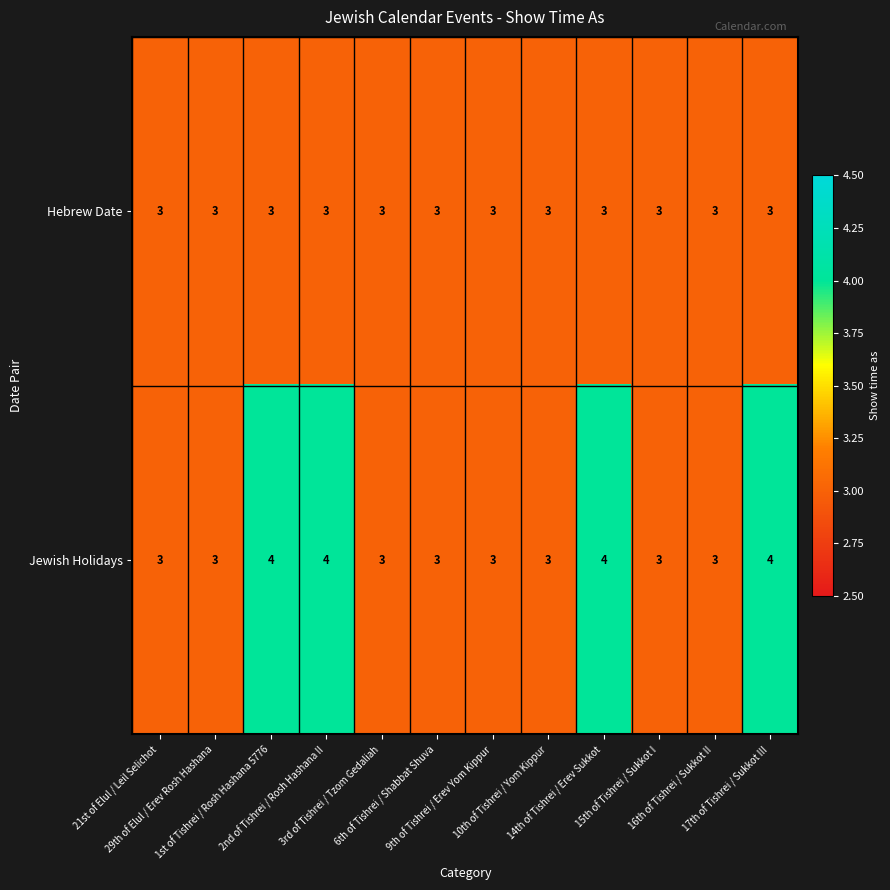

List the series in order of their overall mean, highest first.

Jewish Holidays, Hebrew Date